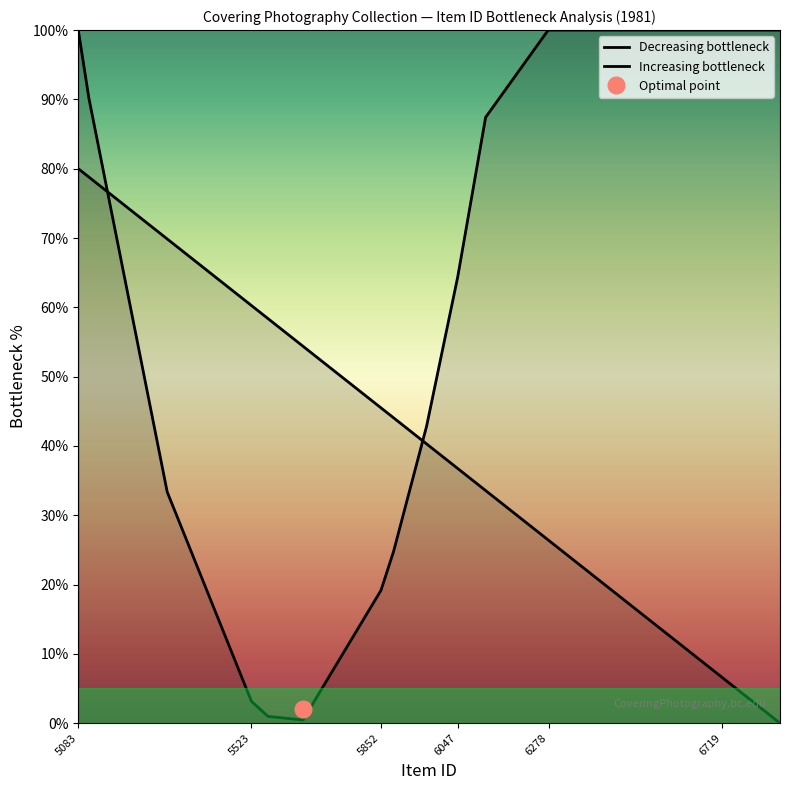

Which series has the largest total across all categories?

Decreasing bottleneck